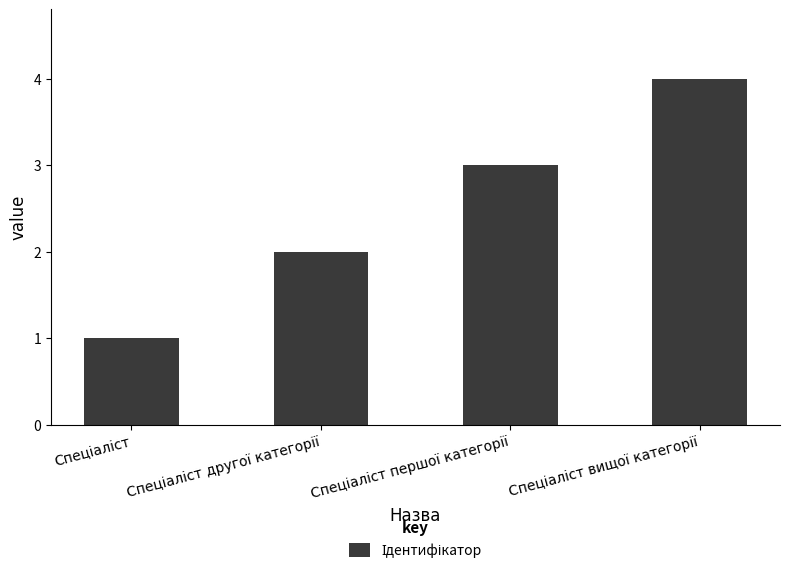

What is the maximum value shown in the chart?

4